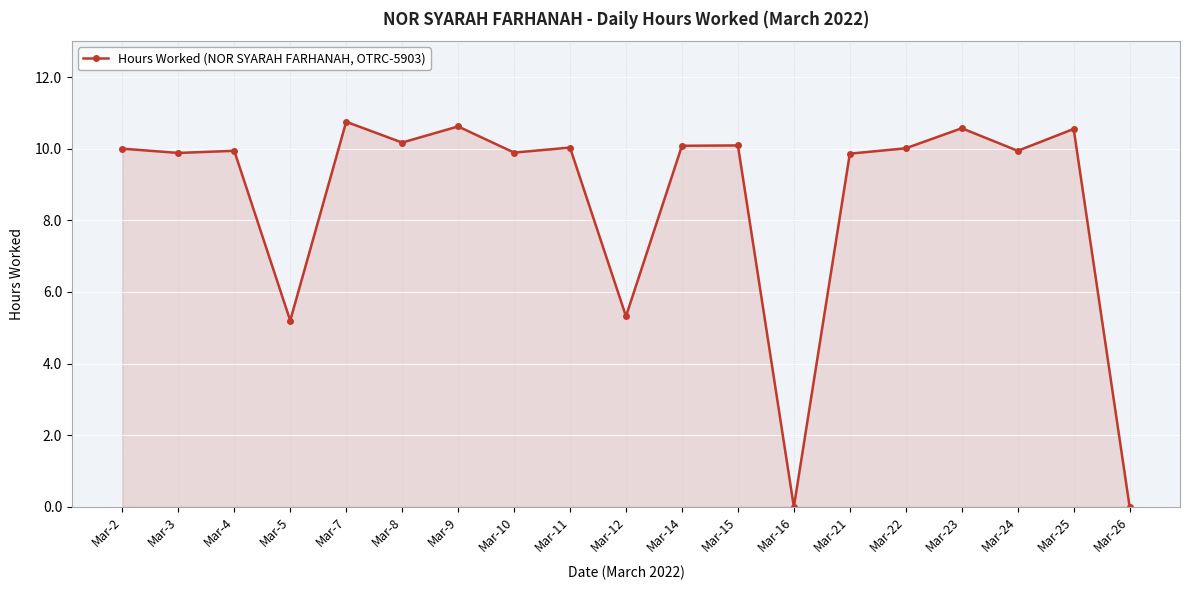

At which category does the chart reach its peak across all series?

Mar-7